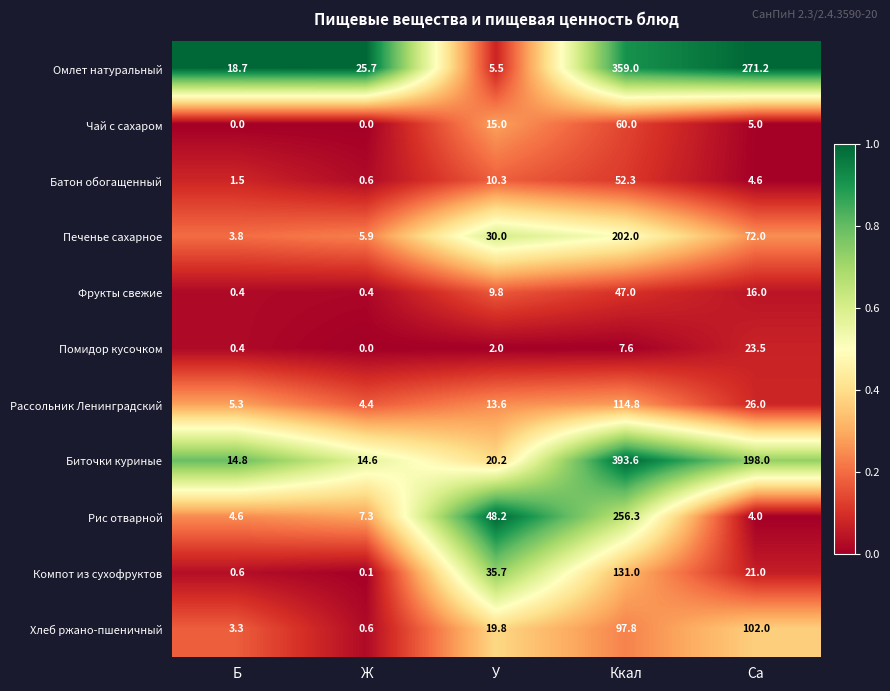

At which category is the sum across all series the highest?

Ккал